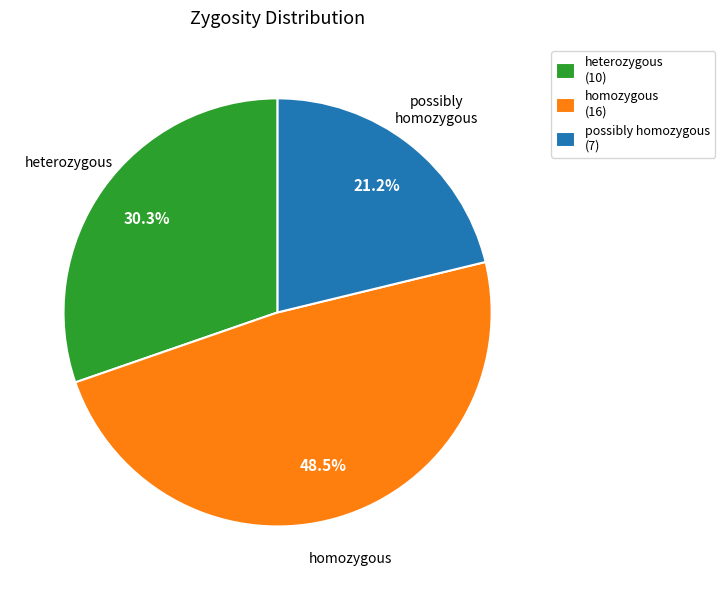

The homozygous slice represents 58% of the pie. True or false?

False